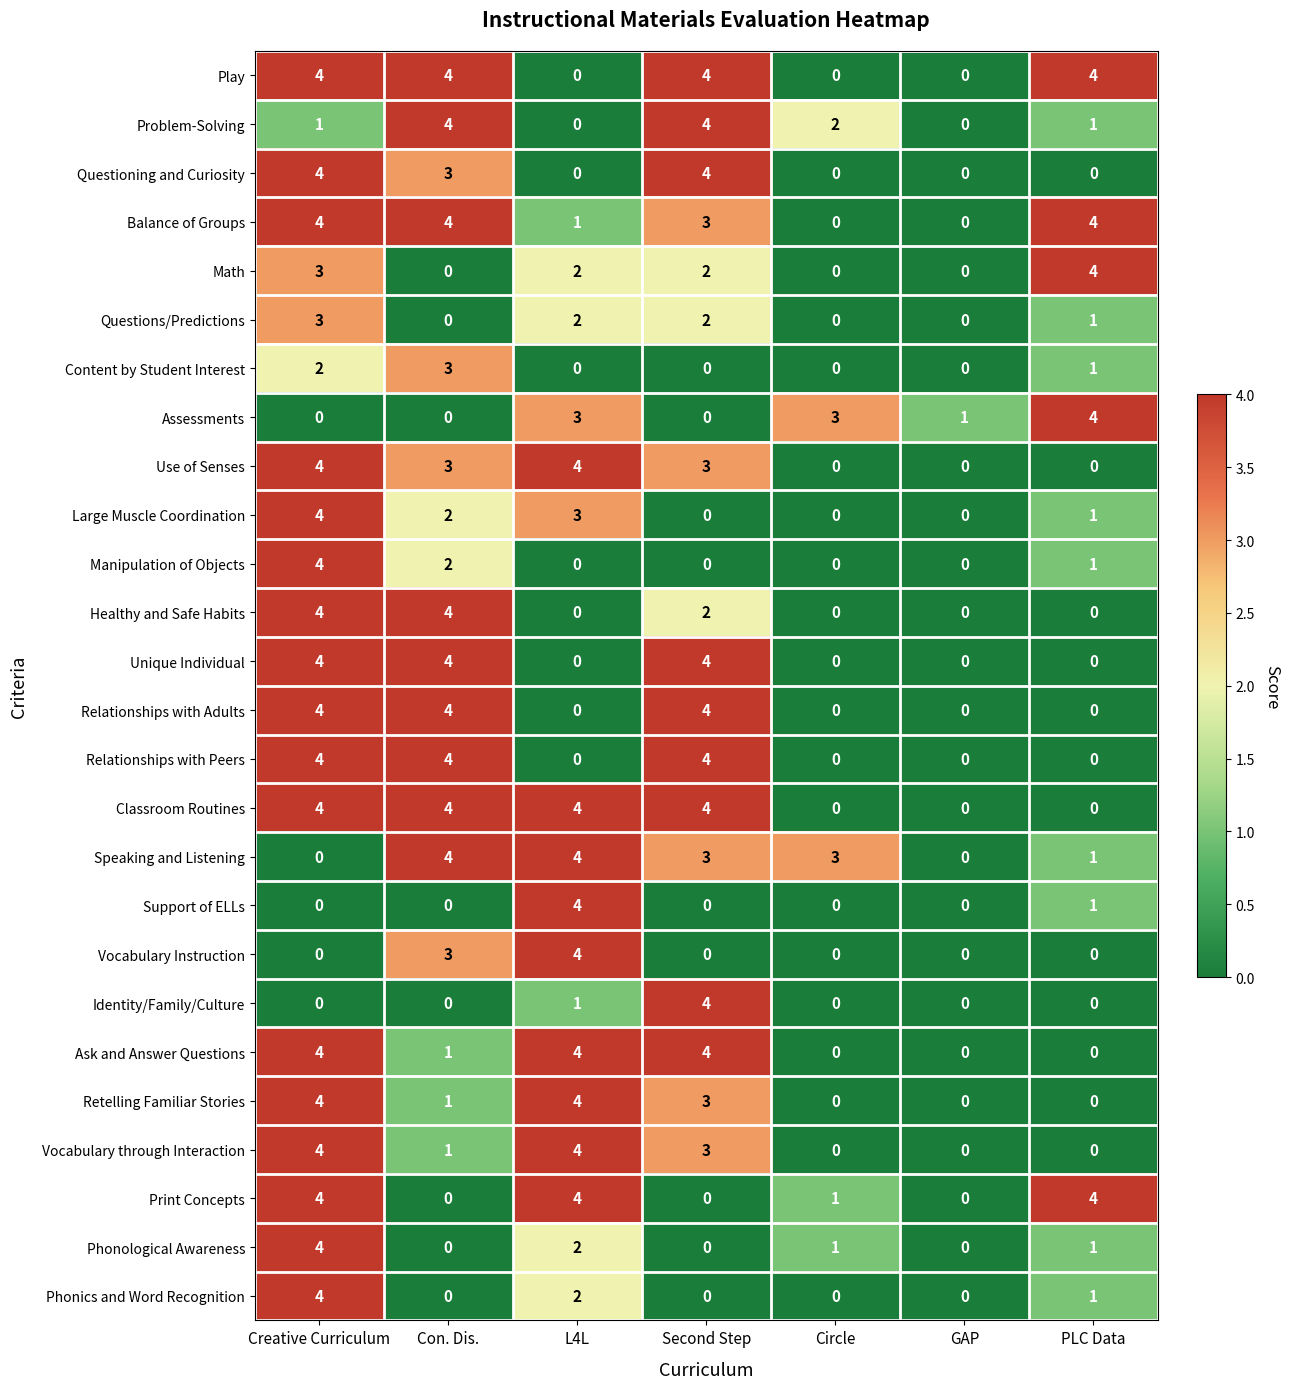

At which category is the sum across all series the highest?

Creative Curriculum